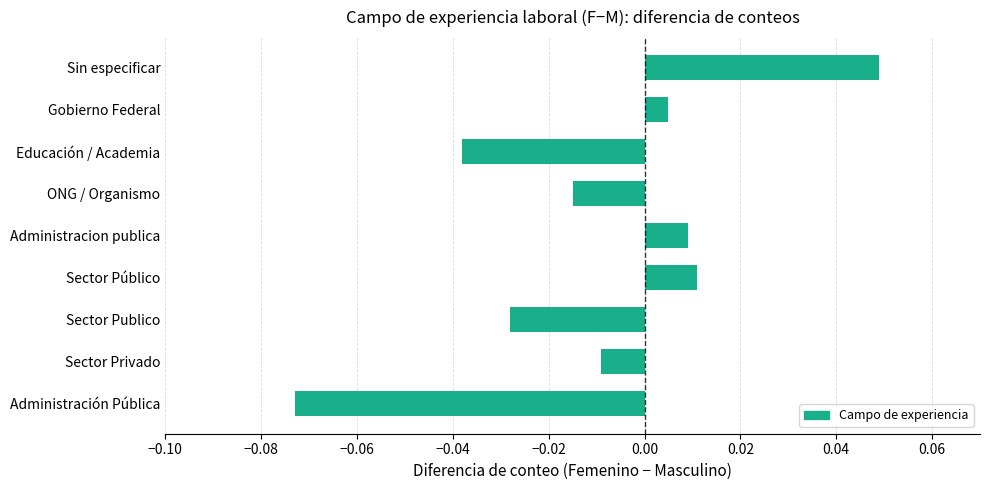

Where is the data nearest to the value 0?

Gobierno Federal